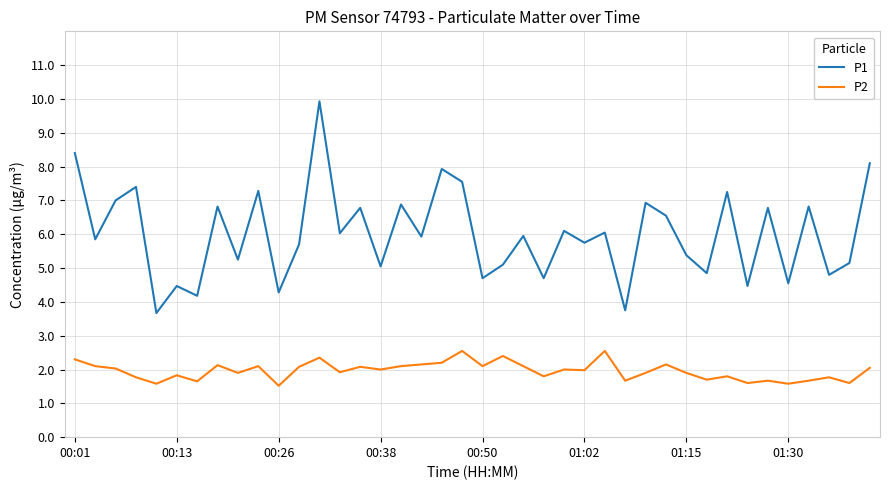

Which series has the largest range (max minus min)?

P1